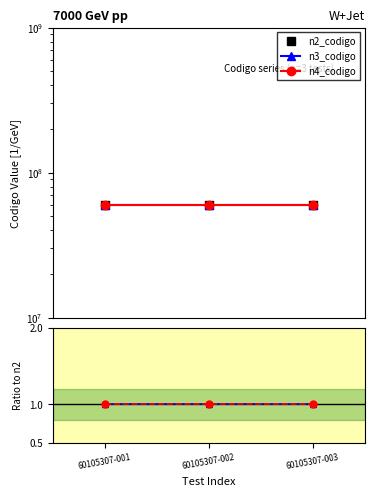

What is the average value of the n3_codigo series?

60105300.0